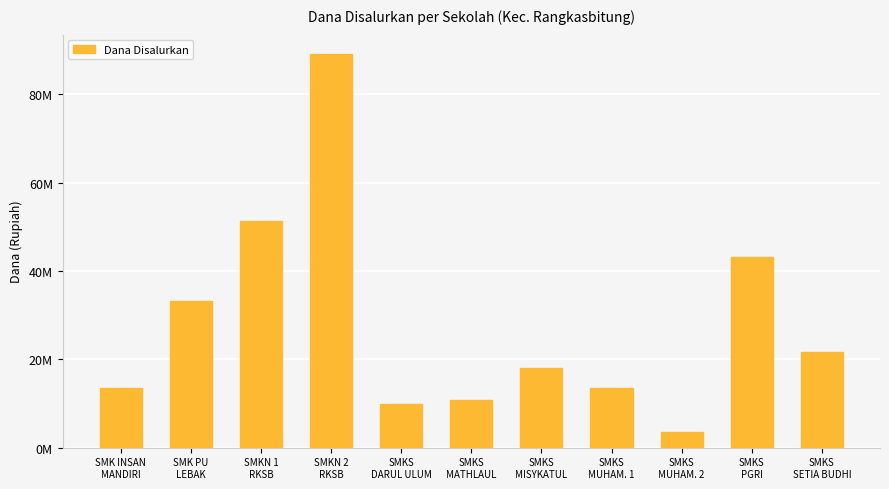

What is the label of the 2nd bar from the right?

SMKS
PGRI